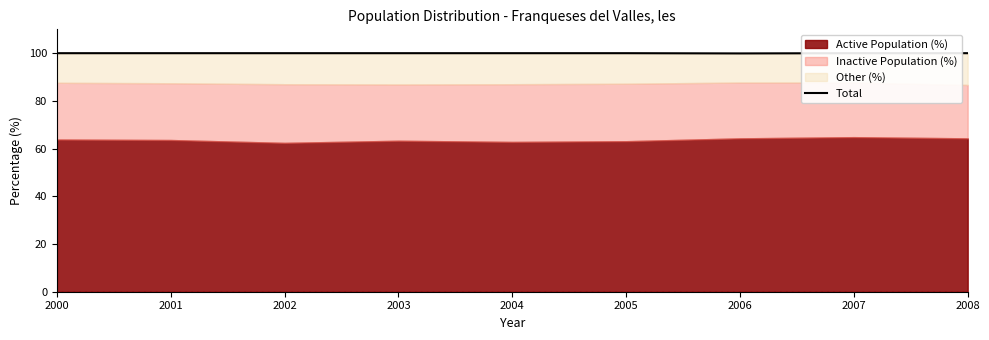

Read the value at 2001.

100.0